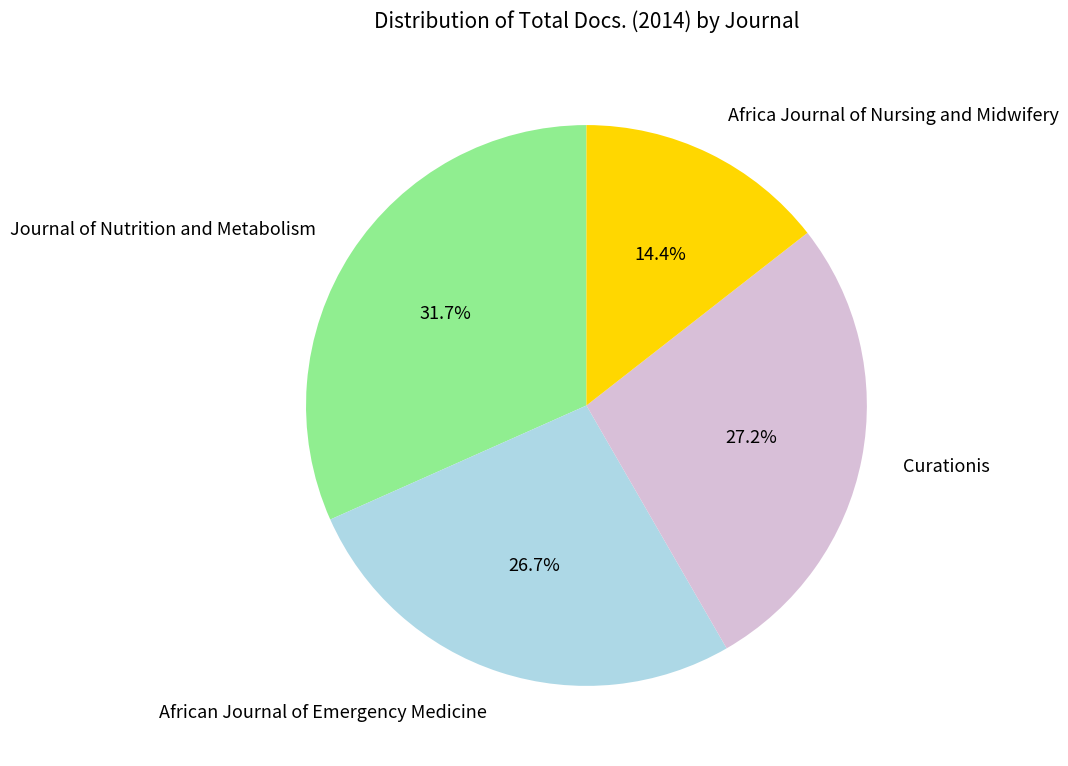

Which category has the smallest portion of the pie?

Africa Journal of Nursing and Midwifery